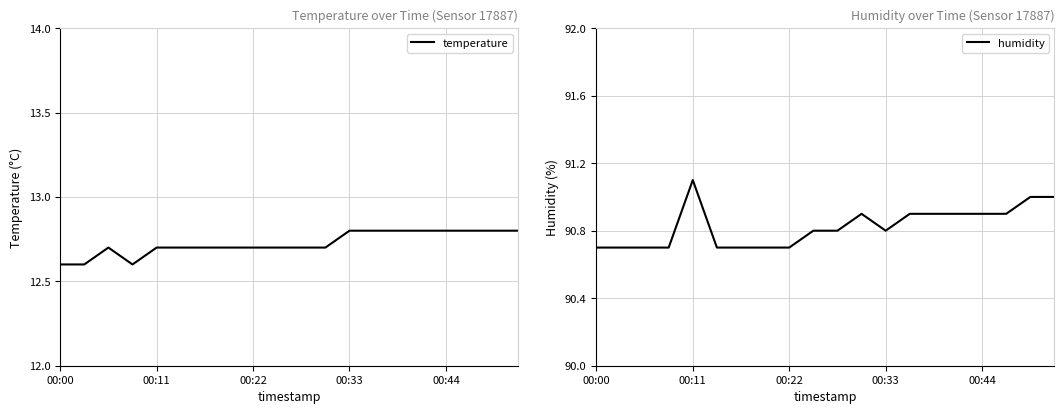

True or false: humidity and temperature cross at least once.

False